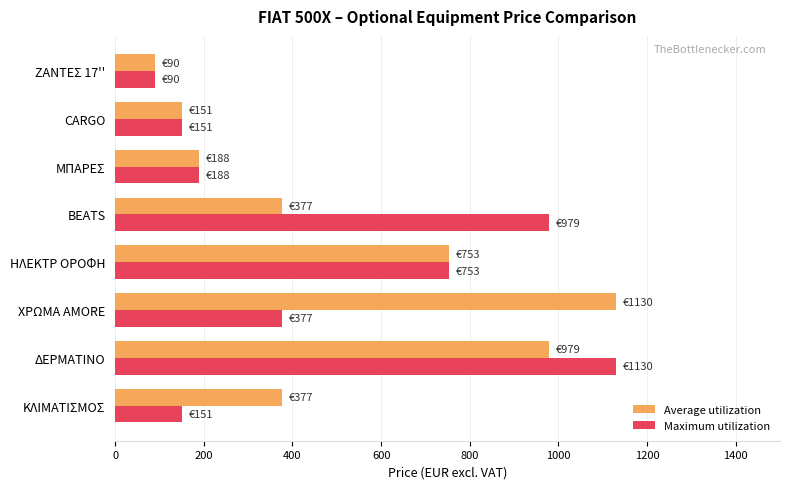

At how many categories does at least one series exceed 354?

5